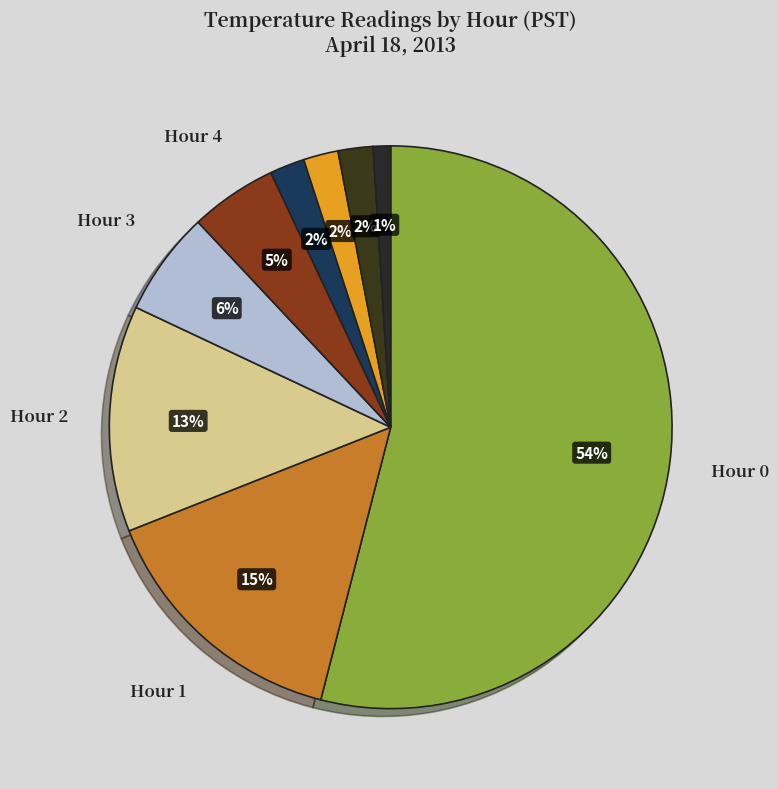

To the nearest percent, what is the difference between the largest and smallest slice percentages?

53%